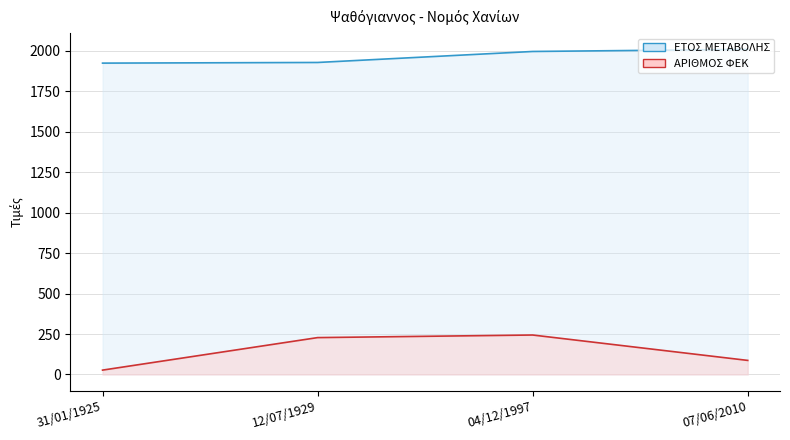

Which has a higher value, 04/12/1997 or 31/01/1925?

04/12/1997